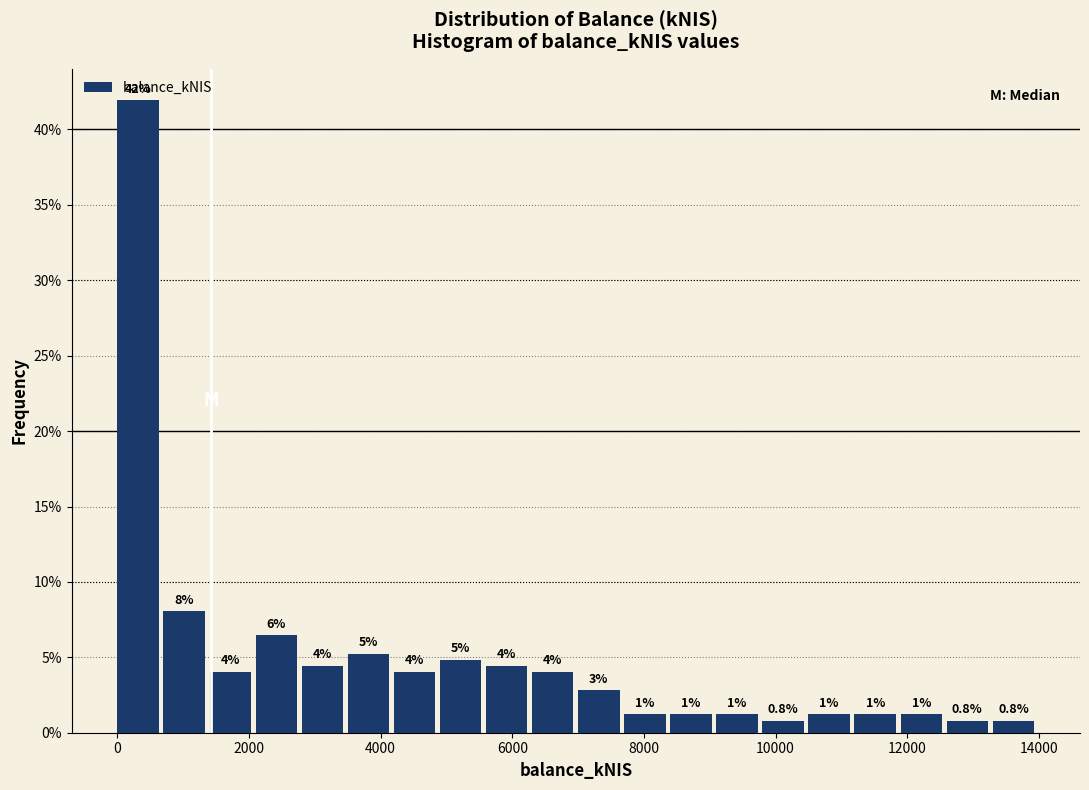

Around what value on the x-axis is the tallest bar? Give the approximate position of its centre, as read against the axis.

400